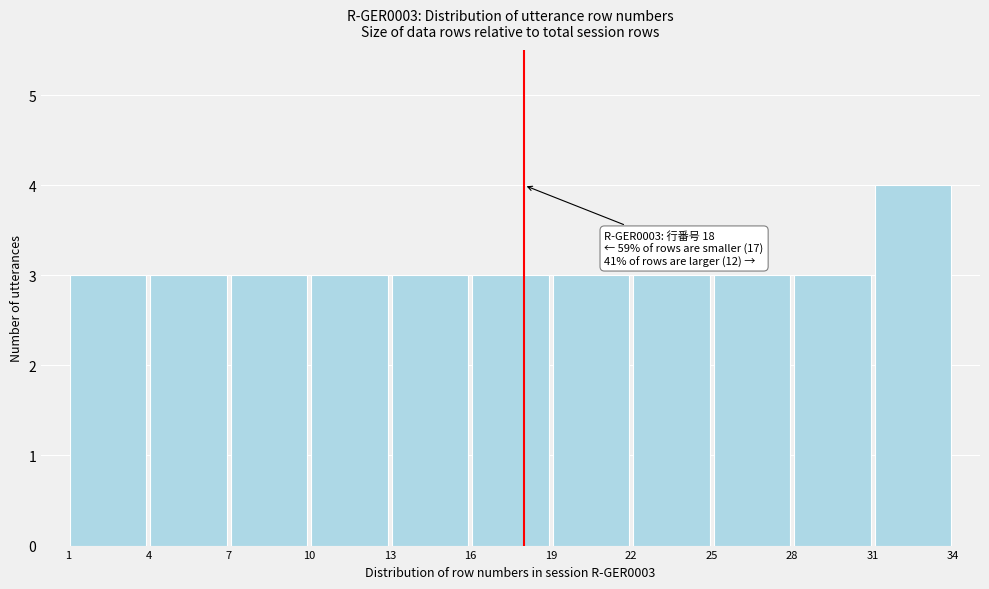

Over which range of the x-axis is the bar tallest?

31 to 34